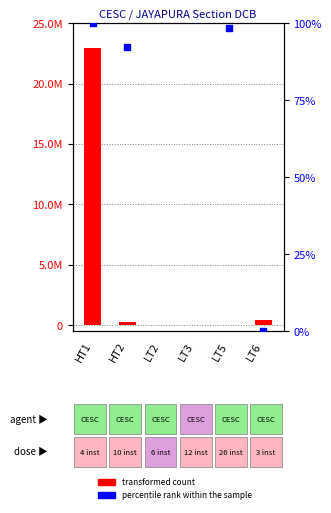

At how many categories does at least one series exceed 19152441?

1